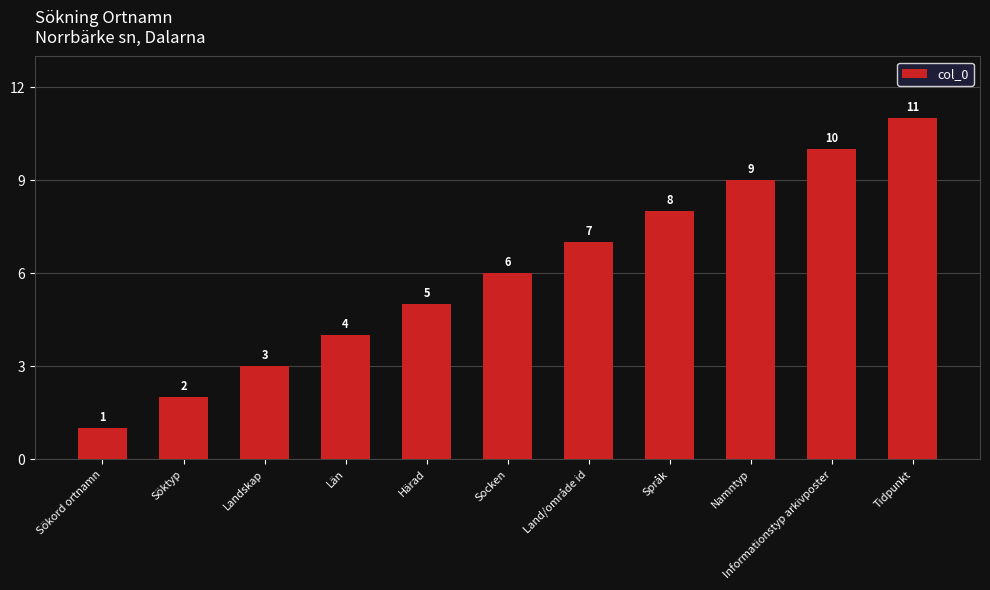

True or false: the data shows 7 at Härad.

False